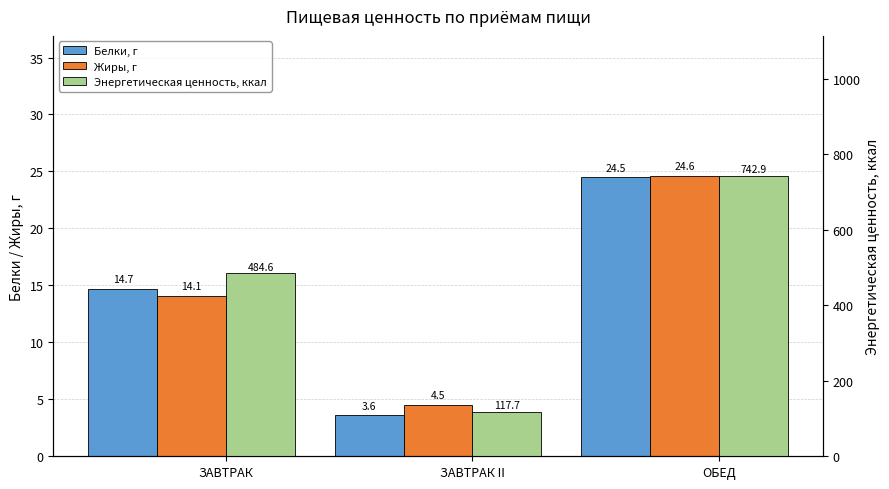

How many bars are there in total?

9